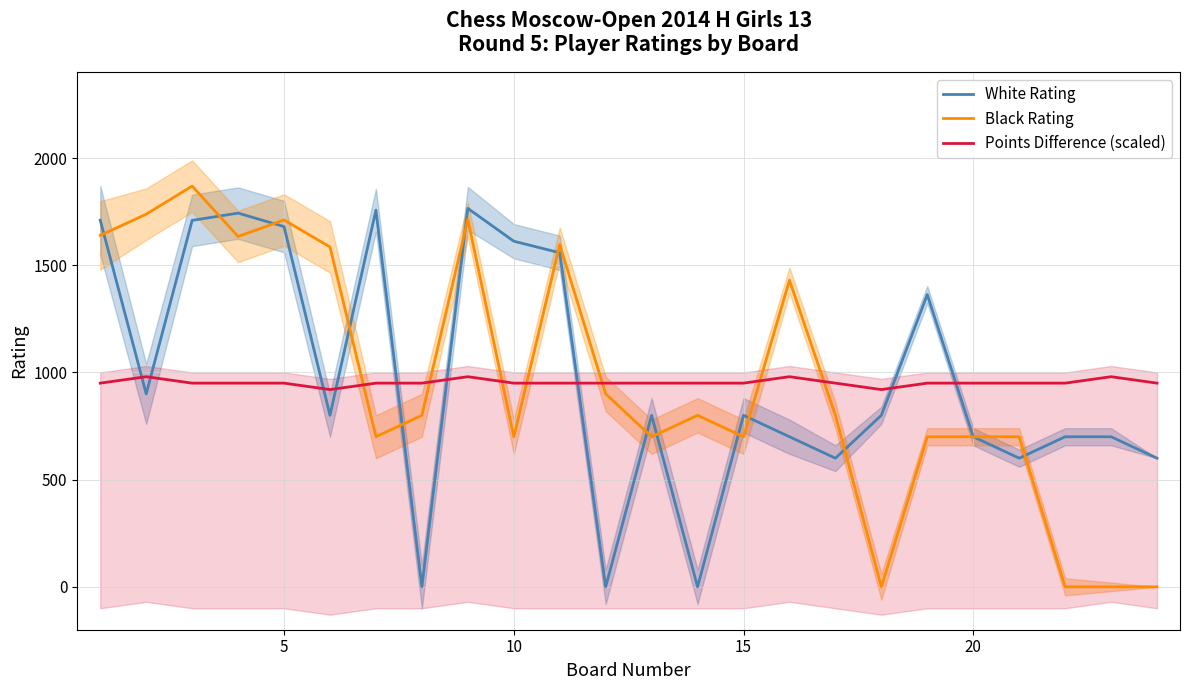

How many intersections are there between Points Difference (scaled) and Black Rating?

7